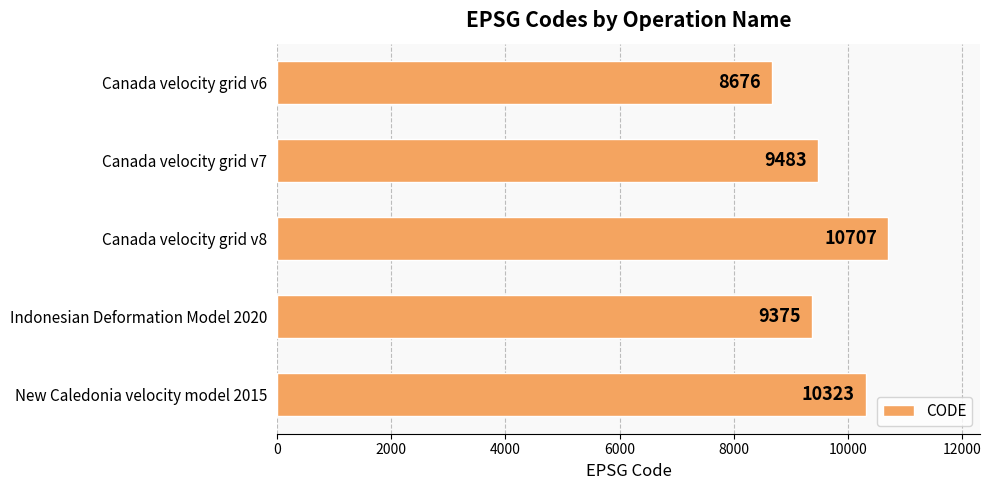

What is the greatest value displayed?

10707